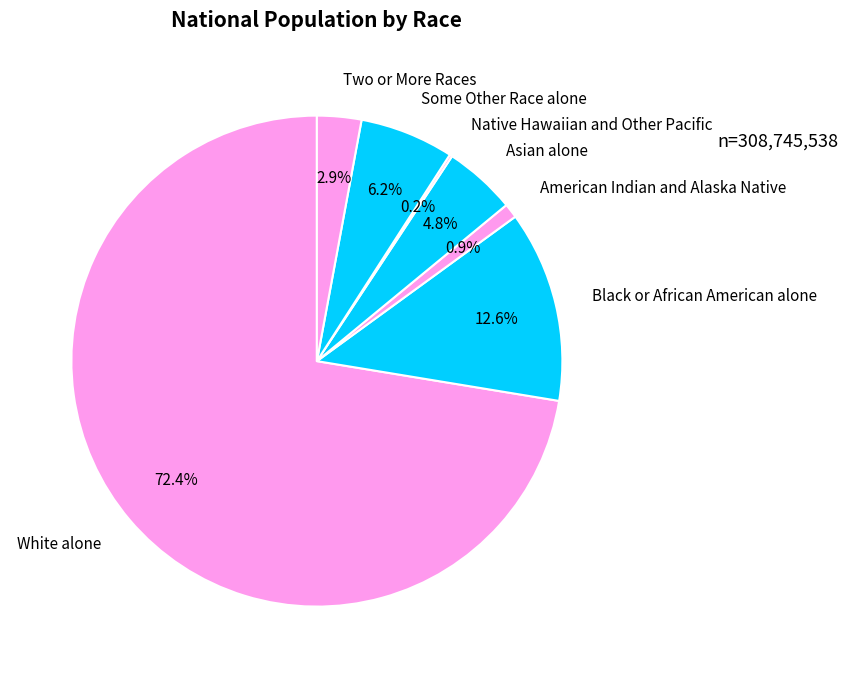

Which slice is the largest?

White alone